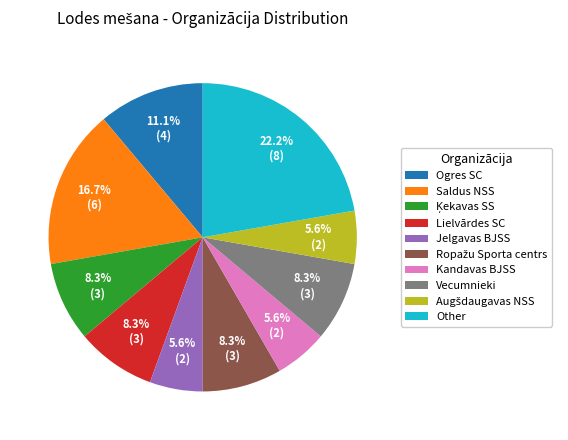

Count the number of slices in the pie.

10